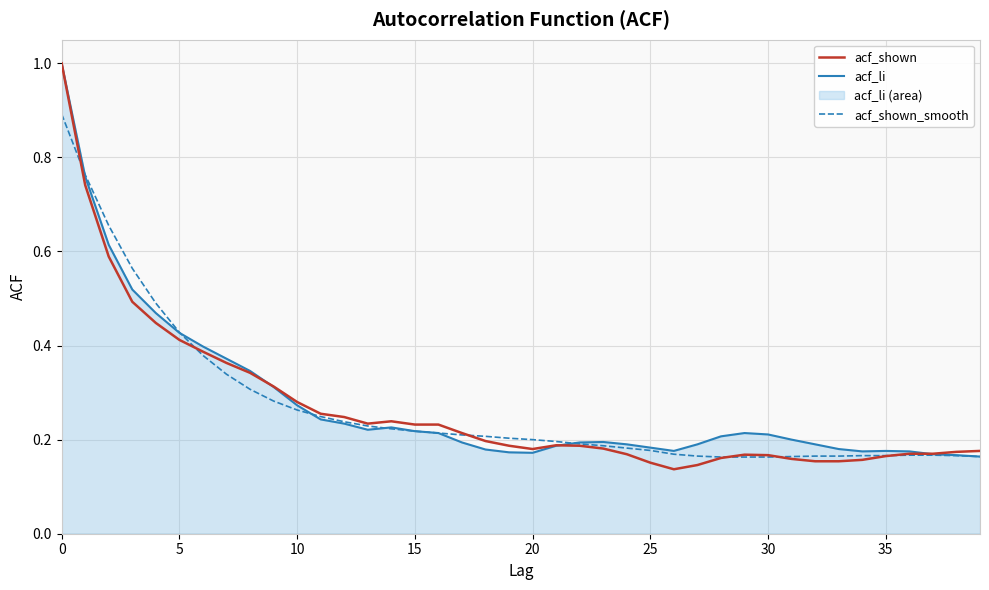

What are all the series names shown in the legend?

acf_shown, acf_li, acf_shown_smooth